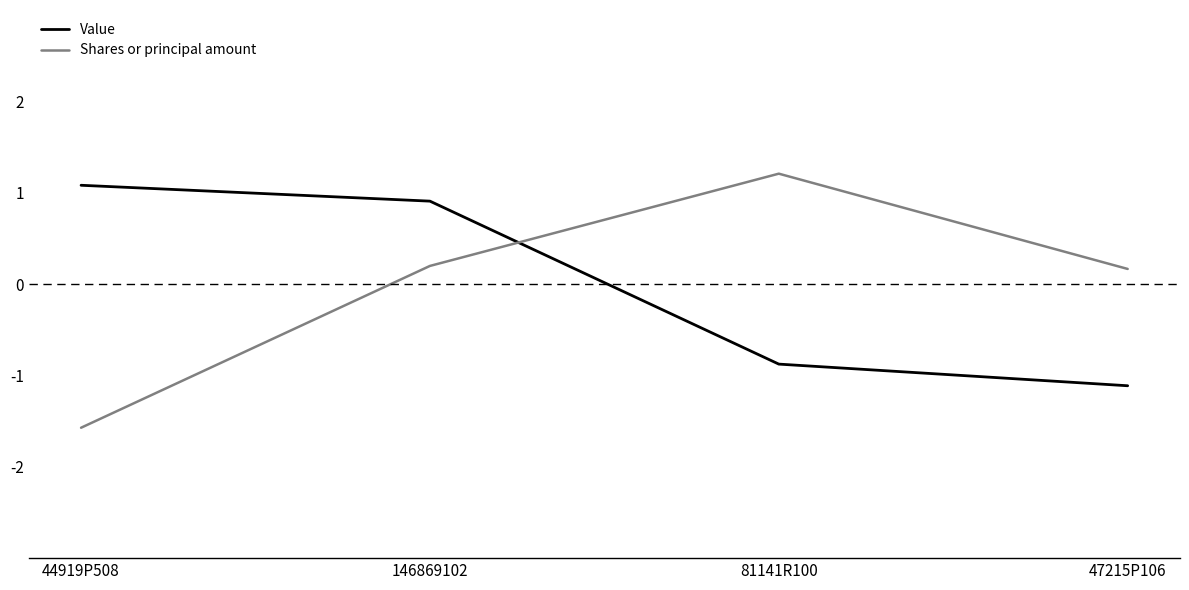

How many distinct data groups are displayed?

2